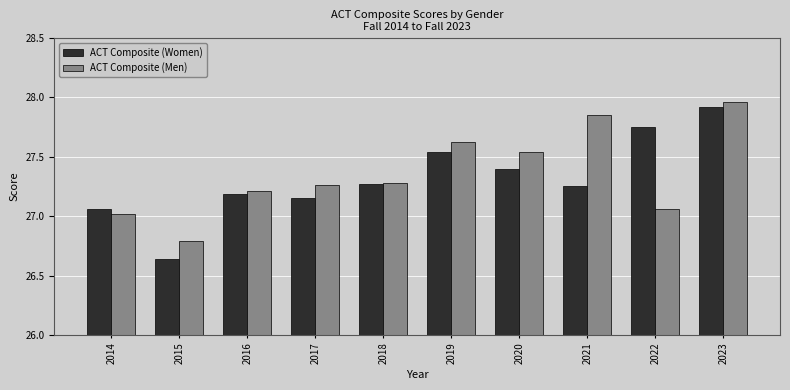

Which series has the largest range (max minus min)?

ACT Composite (Women)